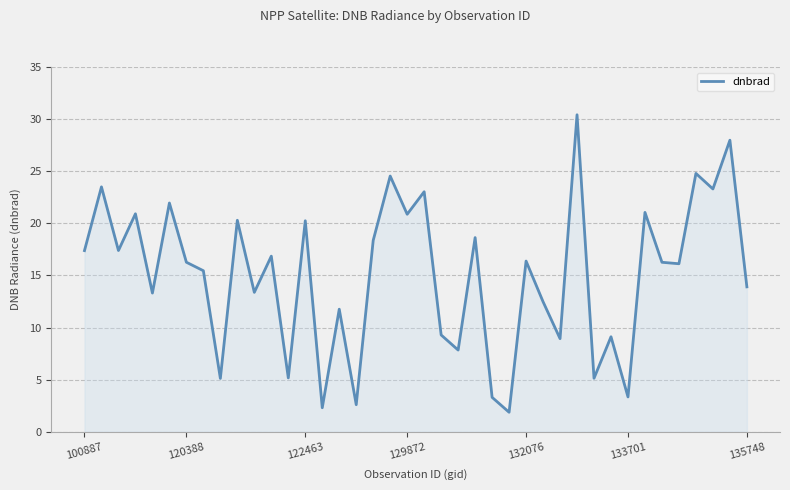

What is the difference between the maximum and minimum values?

28.5